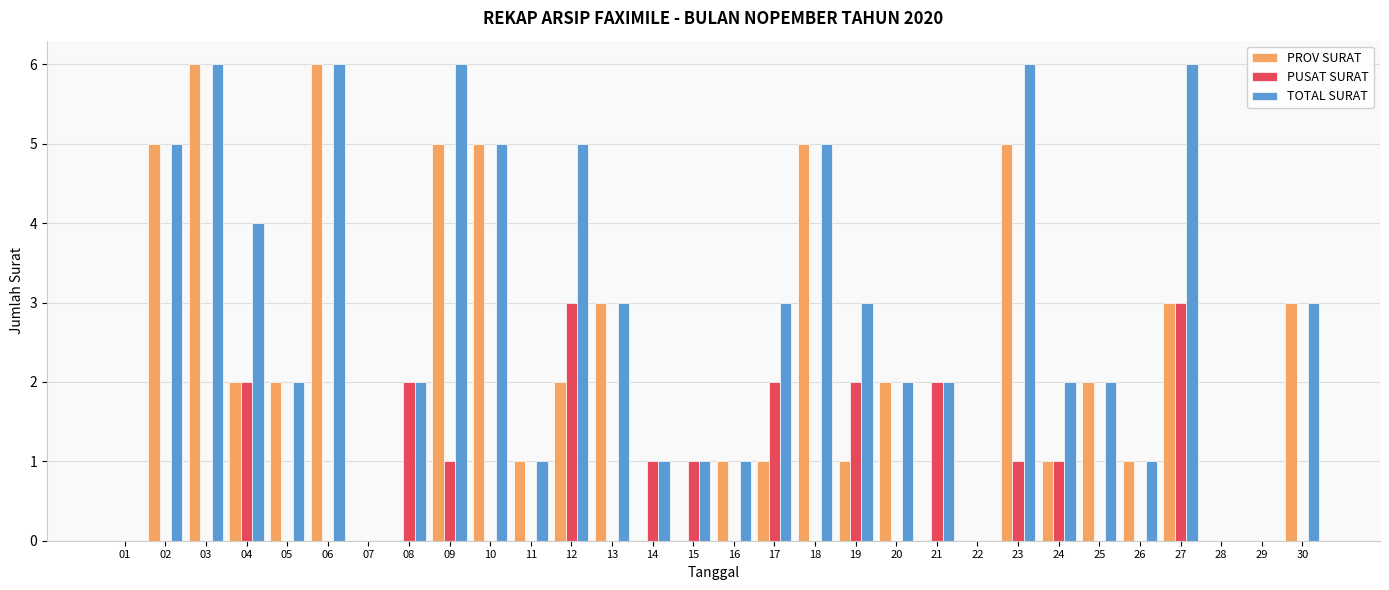

What is the greatest value displayed?

6